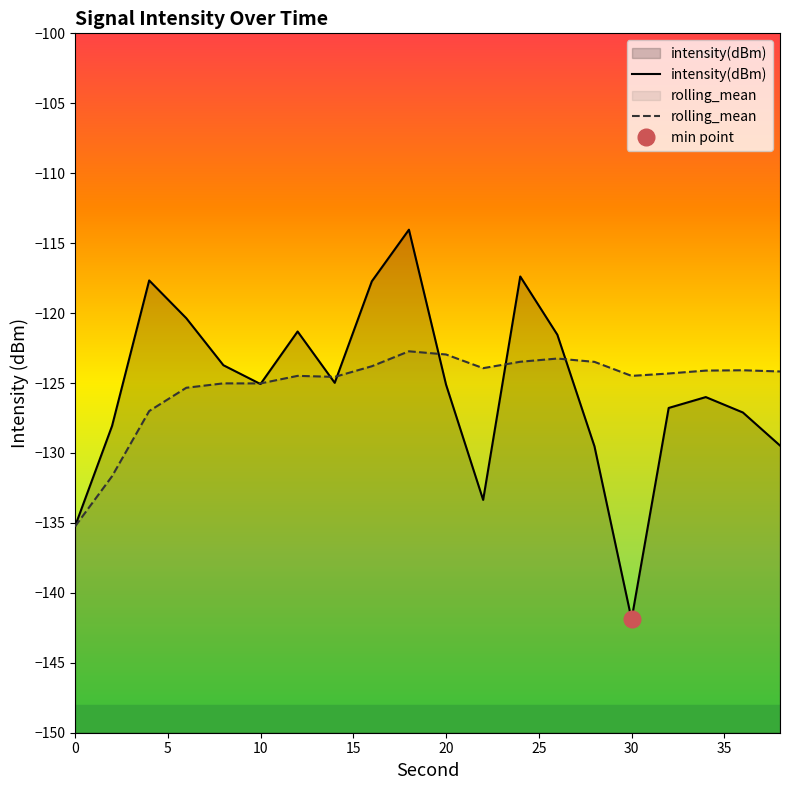

The value of intensity(dBm) at 30 is -214.7. True or false?

False